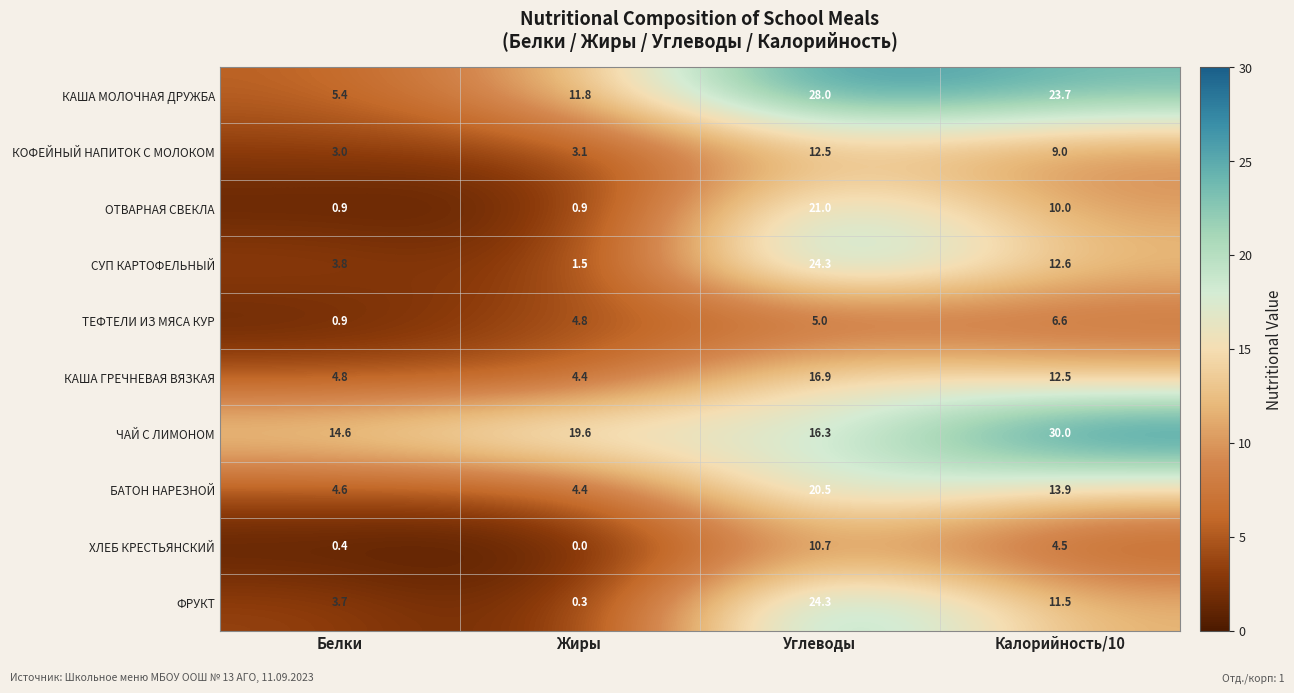

What is the approximate value of КАША ГРЕЧНЕВАЯ ВЯЗКАЯ at Жиры?

4.4